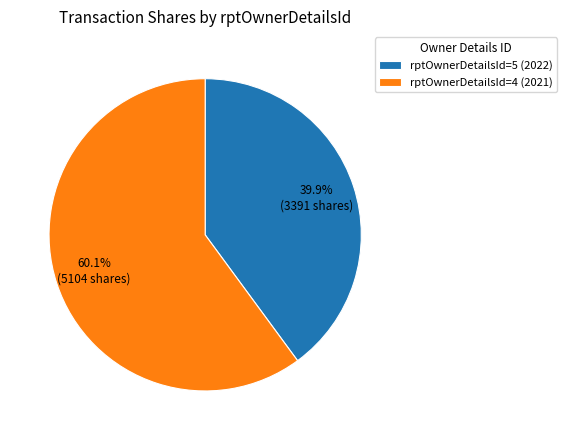

How many segments does this pie chart have?

2